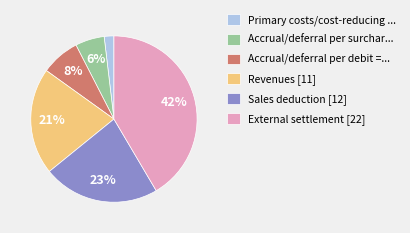

Is it true that External settlement [22] is 42% of the pie?

True